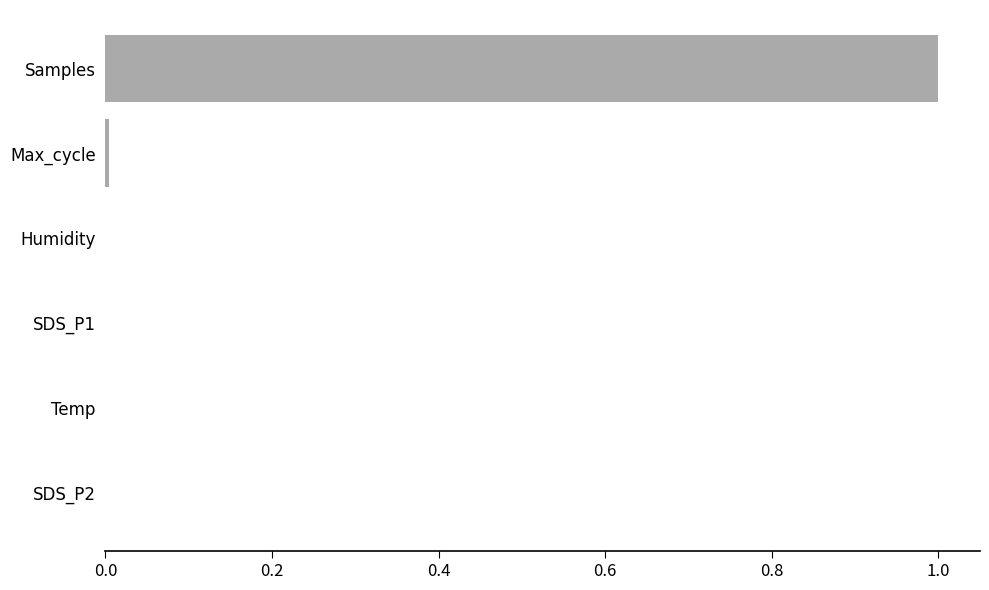

What is the average value?

0.2